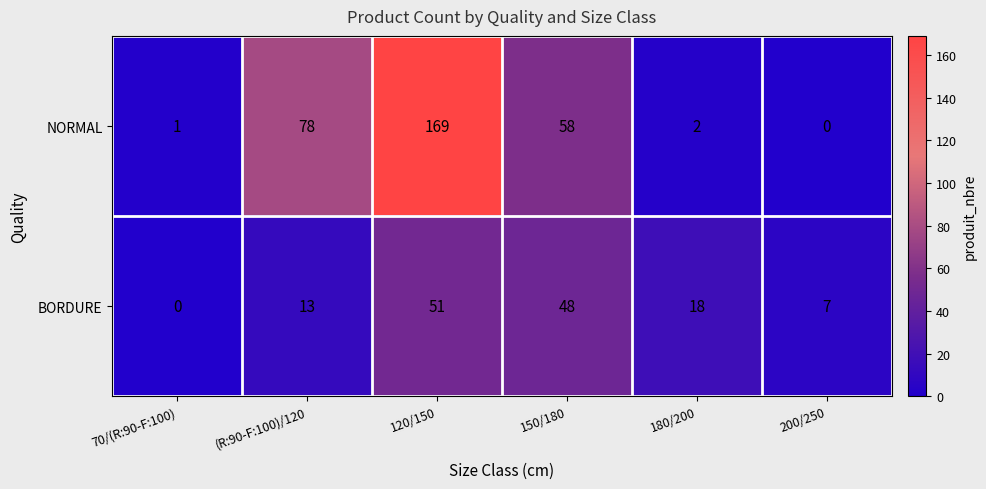

Which series has the largest range (max minus min)?

NORMAL